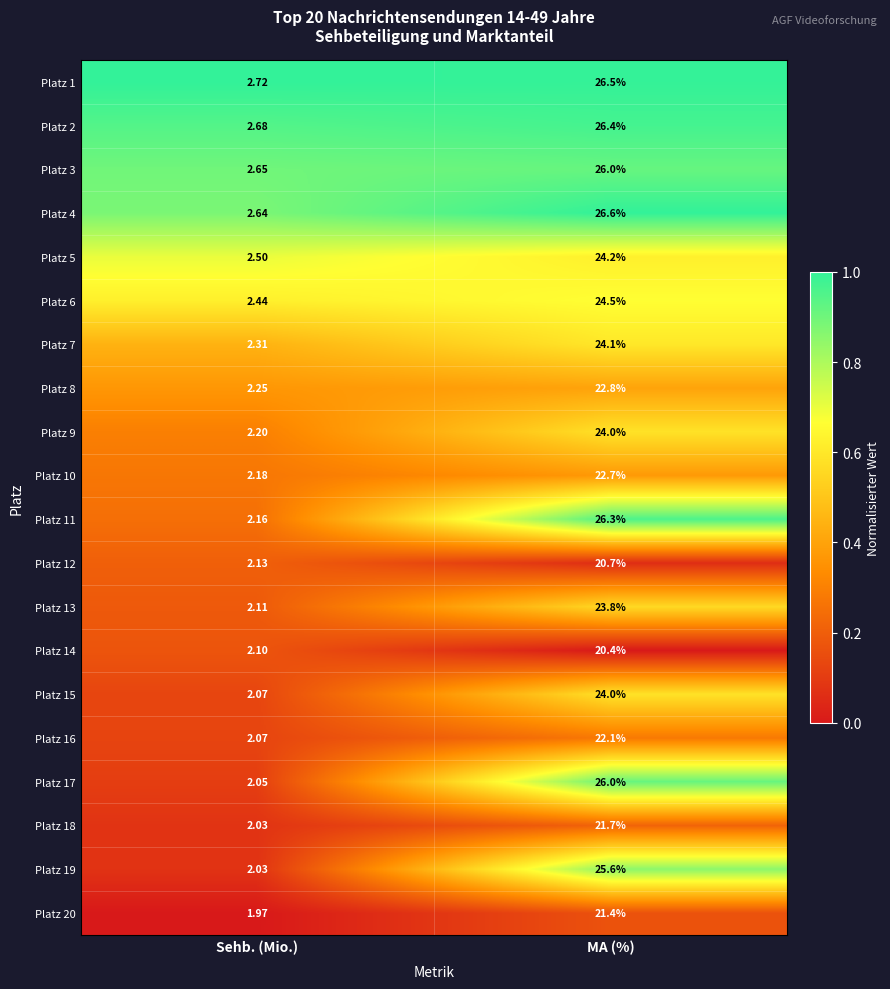

At which category is the sum across all series the highest?

MA (%)